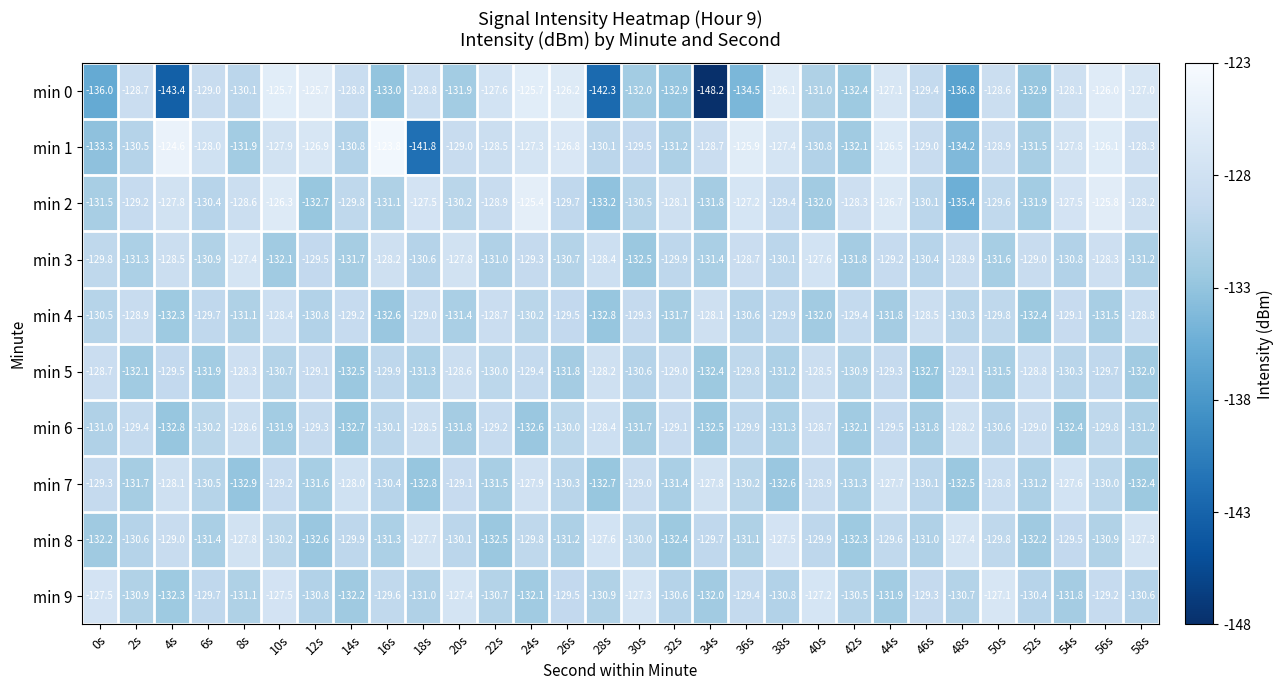

Which series has the largest total across all categories?

min 1